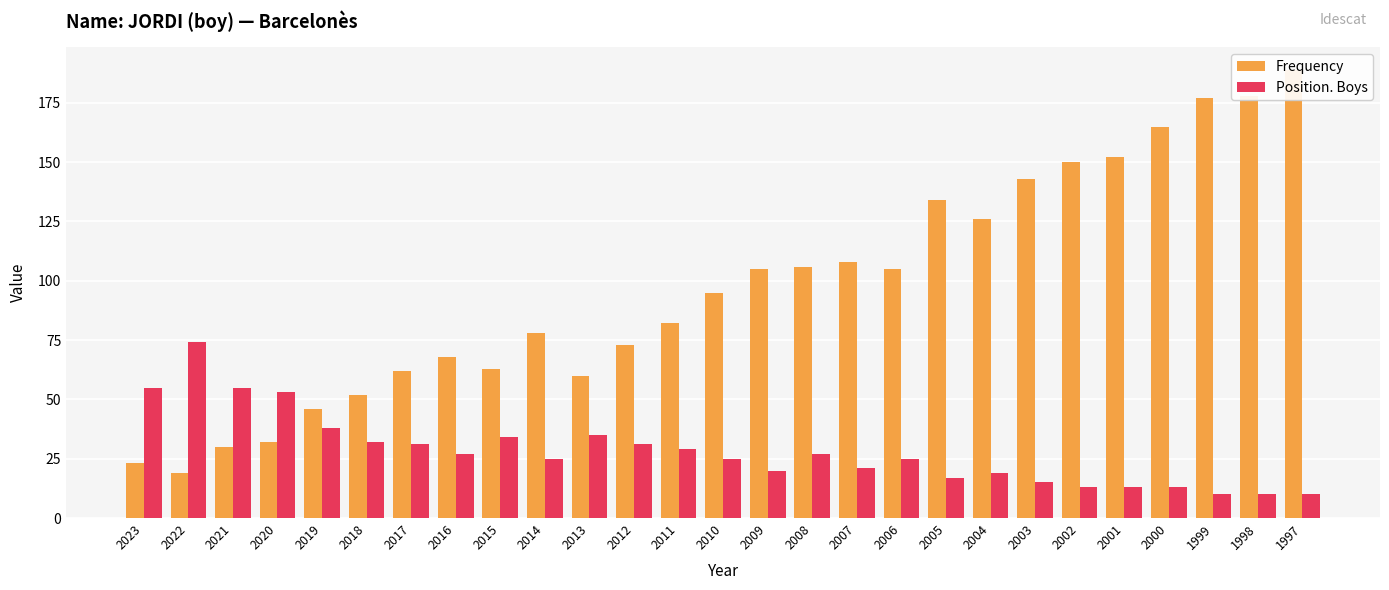

Reading right to left, list all the values displayed in this chart.

Frequency: 1997=189	1998=178	1999=177	2000=165	2001=152	2002=150	2003=143	2004=126	2005=134	2006=105	2007=108	2008=106	2009=105	2010=95	2011=82	2012=73	2013=60	2014=78	2015=63	2016=68	2017=62	2018=52	2019=46	2020=32	2021=30	2022=19	2023=23
Position. Boys: 1997=10	1998=10	1999=10	2000=13	2001=13	2002=13	2003=15	2004=19	2005=17	2006=25	2007=21	2008=27	2009=20	2010=25	2011=29	2012=31	2013=35	2014=25	2015=34	2016=27	2017=31	2018=32	2019=38	2020=53	2021=55	2022=74	2023=55